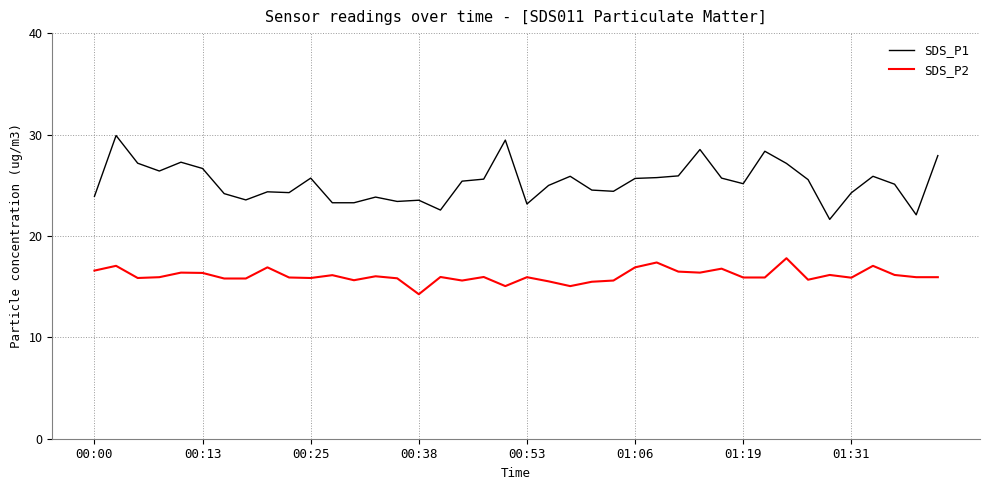

Which series has the largest total across all categories?

SDS_P1